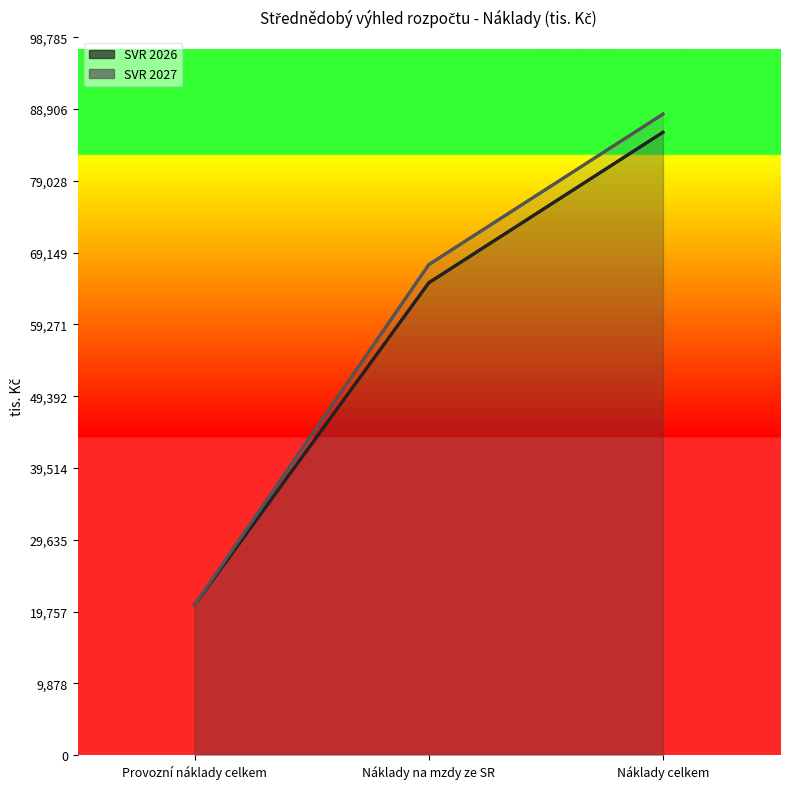

Does the chart display data point markers on the line(s)?

No